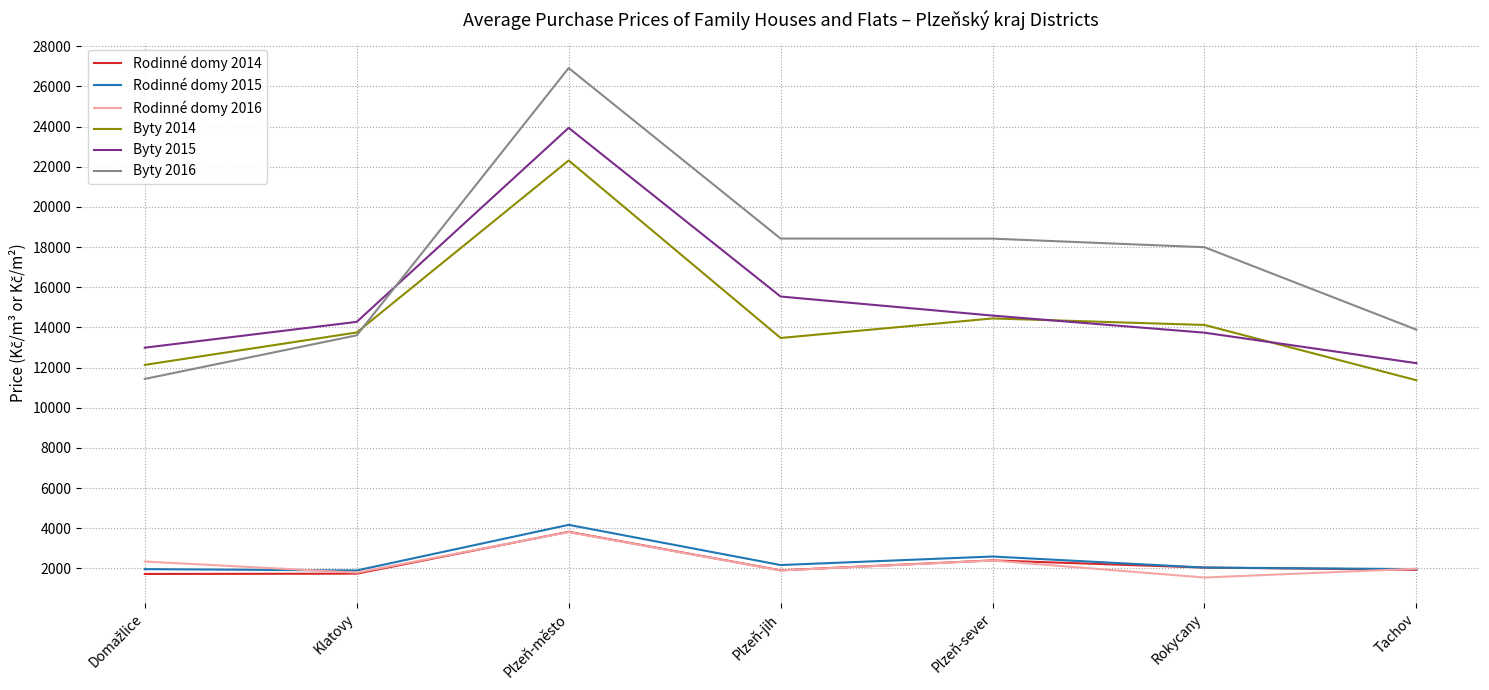

Between Plzeň-město and Plzeň-jih, which series saw the biggest shift?

Byty 2014